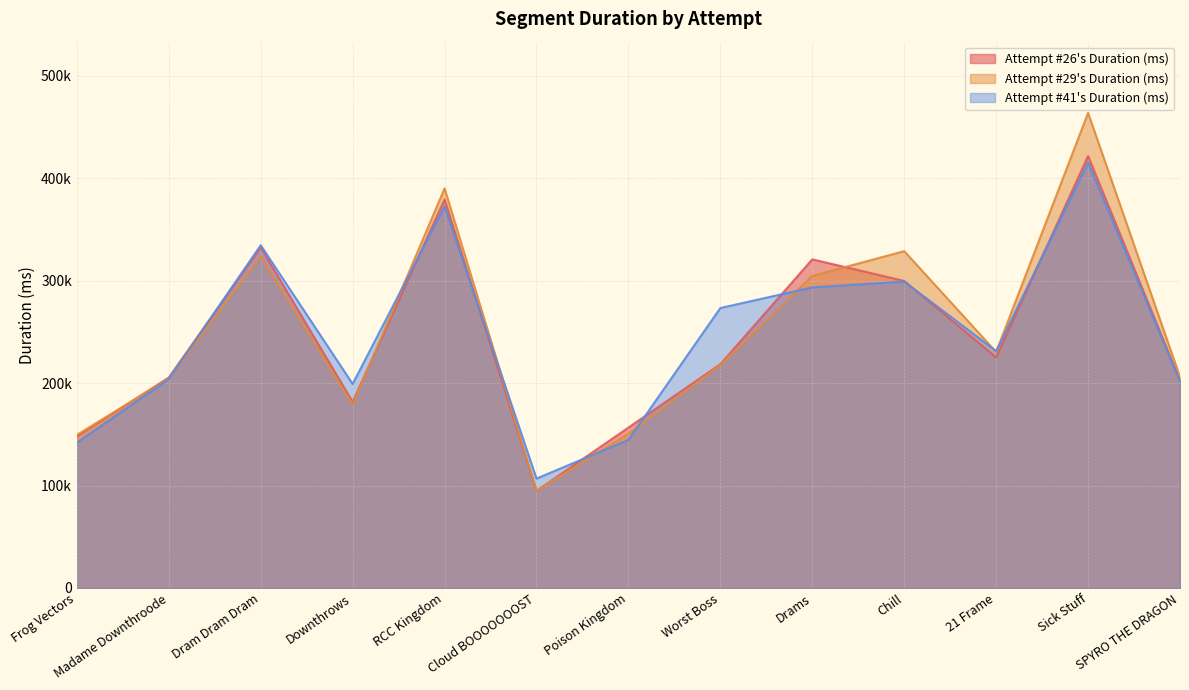

Where is the first local maximum for Attempt #26's Duration (ms)?

Dram Dram Dram